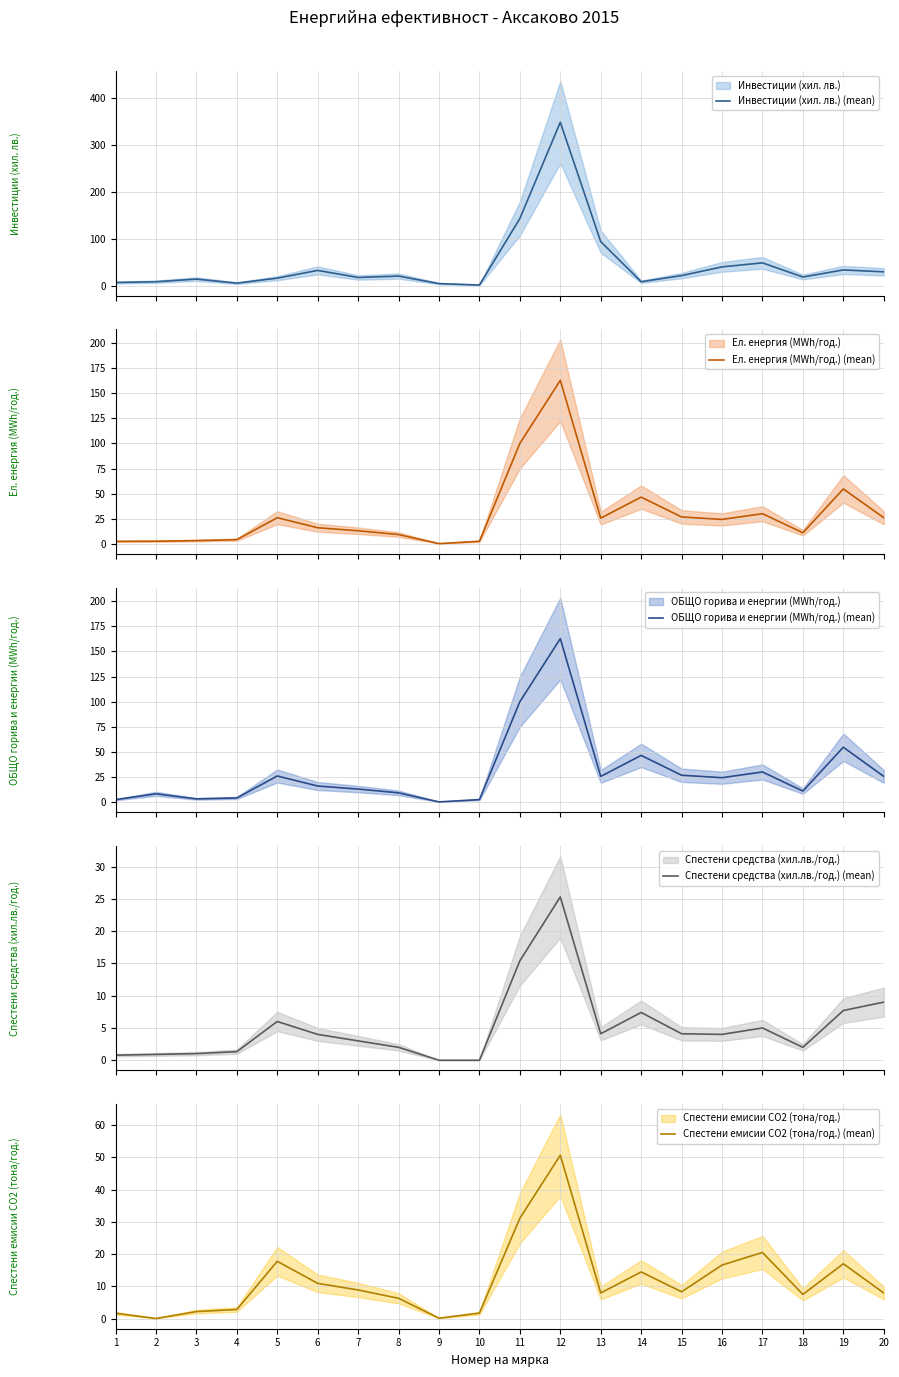

Is it true that ОБЩО горива и енергии (MWh/год.) (mean) equals 24.3 at 16?

True